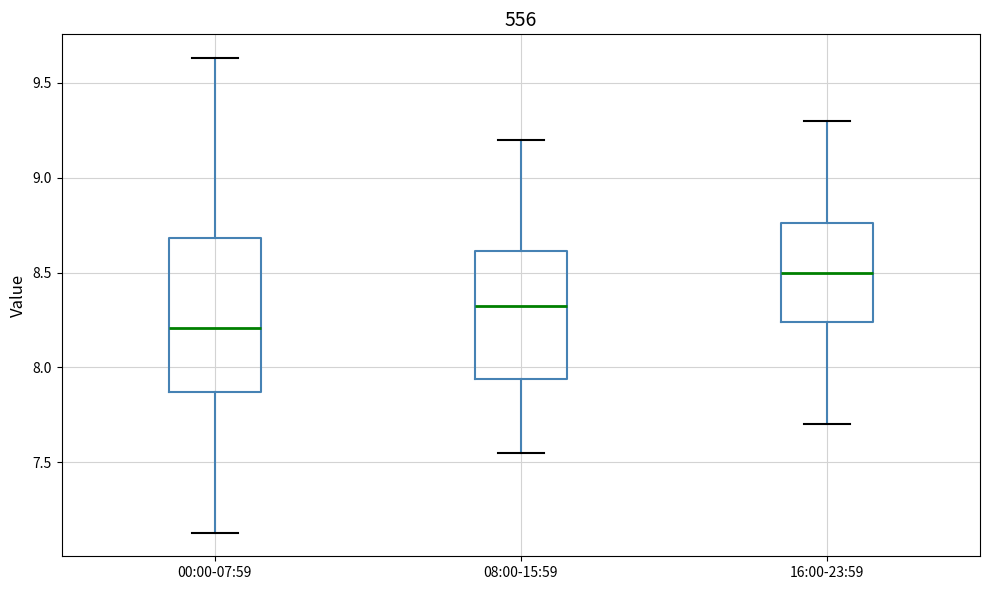

Reading left to right, read every box against the y-axis: the position of its median line, the range the box covers, and the ends of its whiskers. The values are not printed on the chart, so give them approximately, as read against the axis.

00:00-07:59: median 8.20, box 7.85 to 8.70, whiskers 7.15 to 9.65
08:00-15:59: median 8.35, box 7.95 to 8.60, whiskers 7.55 to 9.20
16:00-23:59: median 8.50, box 8.25 to 8.75, whiskers 7.70 to 9.30